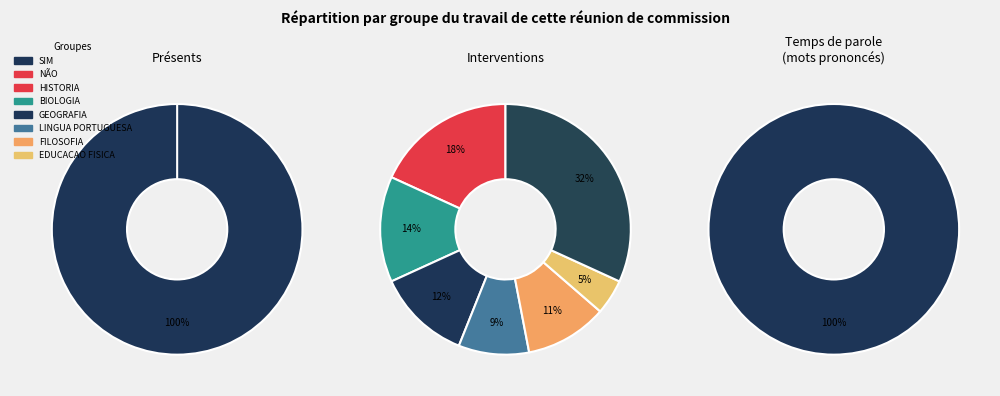

Between NÃO and SIM, which is larger?

SIM